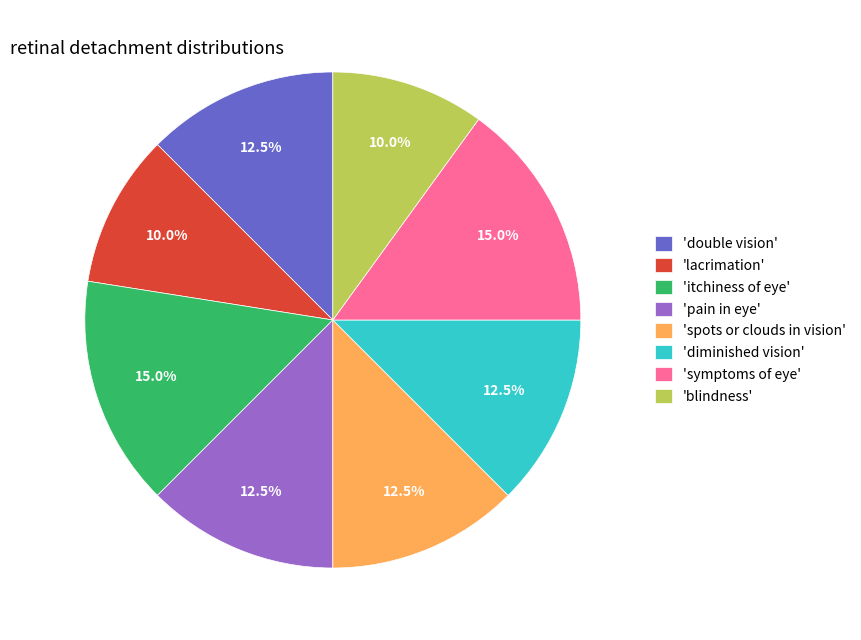

Is there any slice that represents more than half of the pie?

No